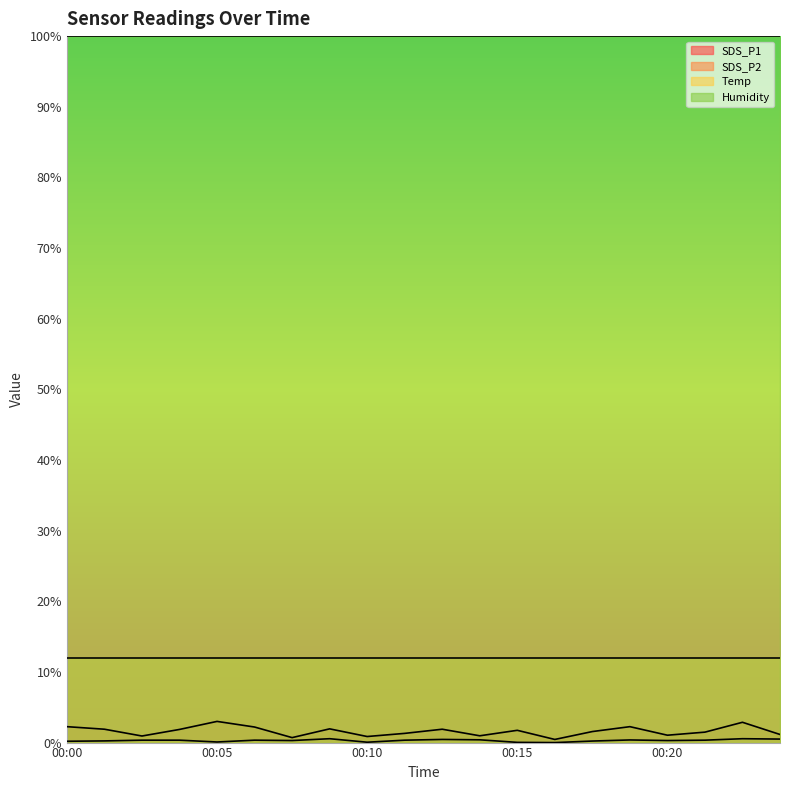

Between 00:02 and 00:04, which is larger?

00:04